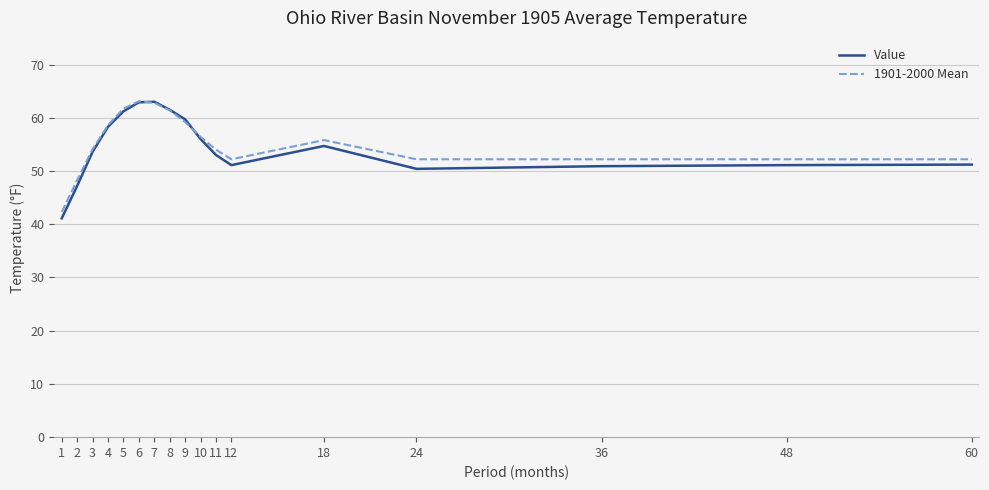

What is the highest value of the 1901-2000 Mean series?

63.1